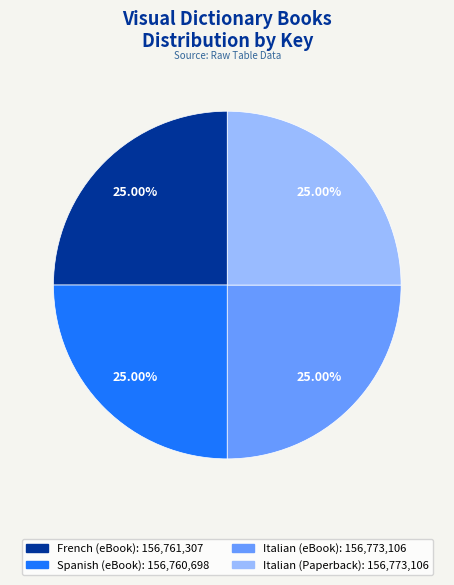

Approximately how many times larger is the value at French (eBook) compared to Spanish (eBook)?

1.0